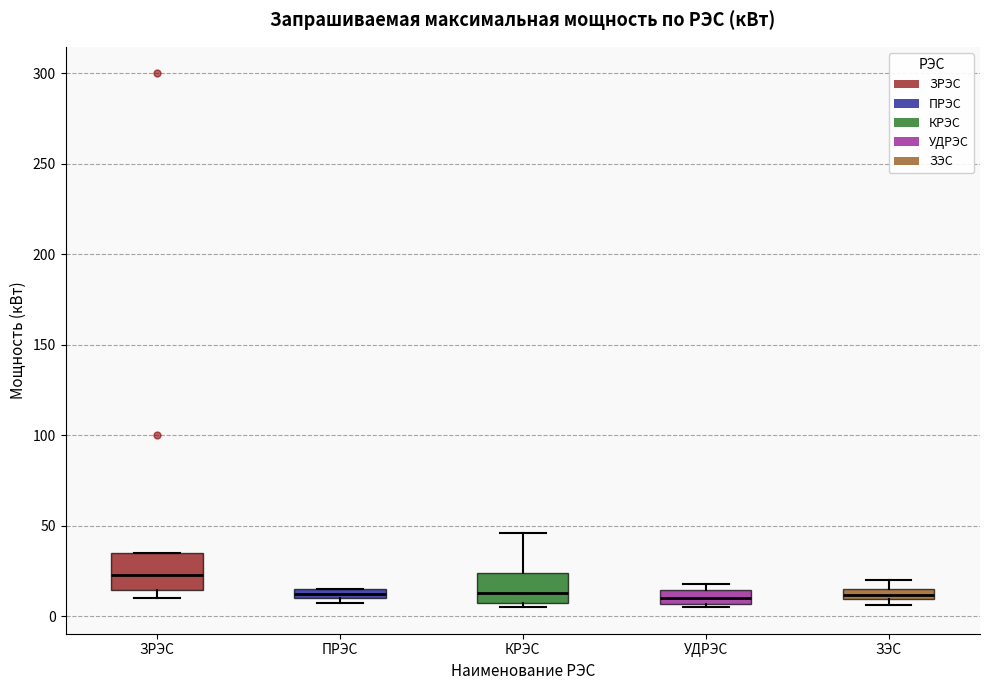

Where does the median line of the box for ЗРЭС sit on the y-axis? The values are not printed on the chart, so give them approximately, as read against the axis.

25